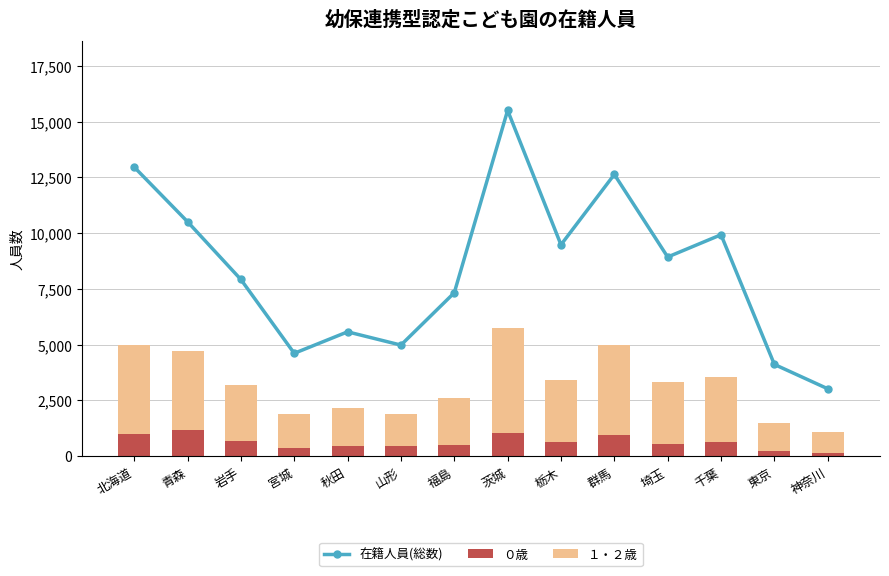

Reading left to right, list all the values displayed in this chart.

在籍人員(総数): 北海道=12964	青森=10513	岩手=7922	宮城=4610	秋田=5574	山形=4979	福島=7327	茨城=15507	栃木=9479	群馬=12634	埼玉=8930	千葉=9929	東京=4112	神奈川=3020
０歳: 北海道=973	青森=1180	岩手=677	宮城=354	秋田=466	山形=433	福島=503	茨城=1038	栃木=630	群馬=964	埼玉=550	千葉=635	東京=244	神奈川=141
１・２歳: 北海道=3996	青森=3553	岩手=2499	宮城=1530	秋田=1690	山形=1474	福島=2109	茨城=4715	栃木=2793	群馬=4025	埼玉=2792	千葉=2907	東京=1236	神奈川=922